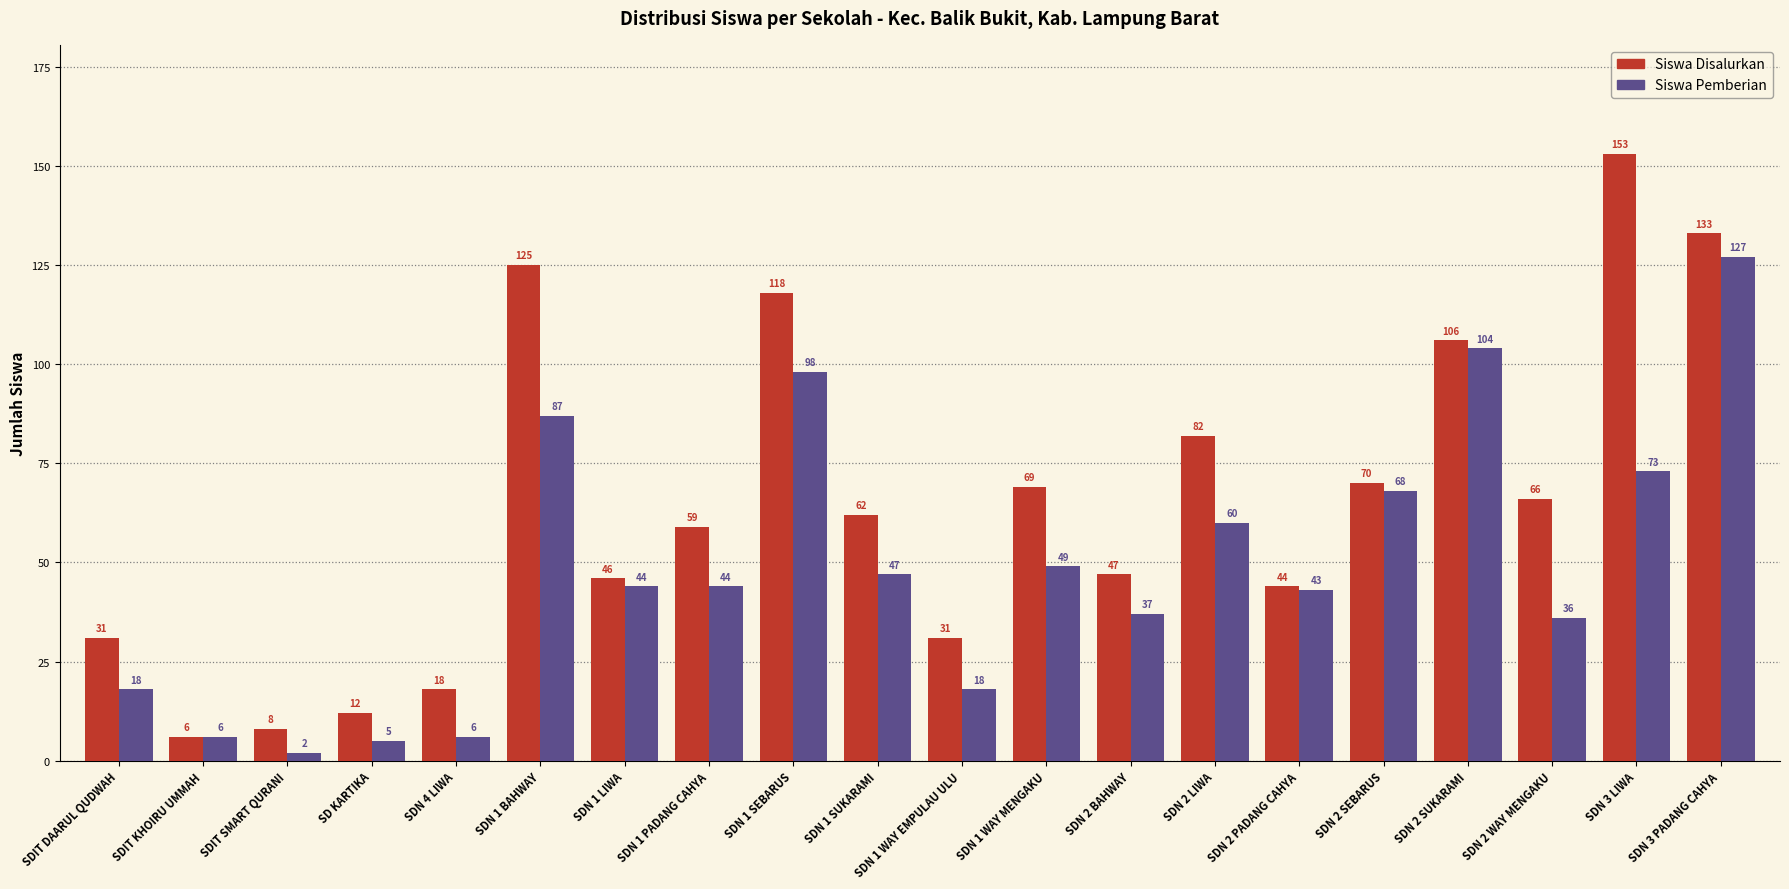

What is the difference between the maximum and minimum values in the Siswa Pemberian series?

125